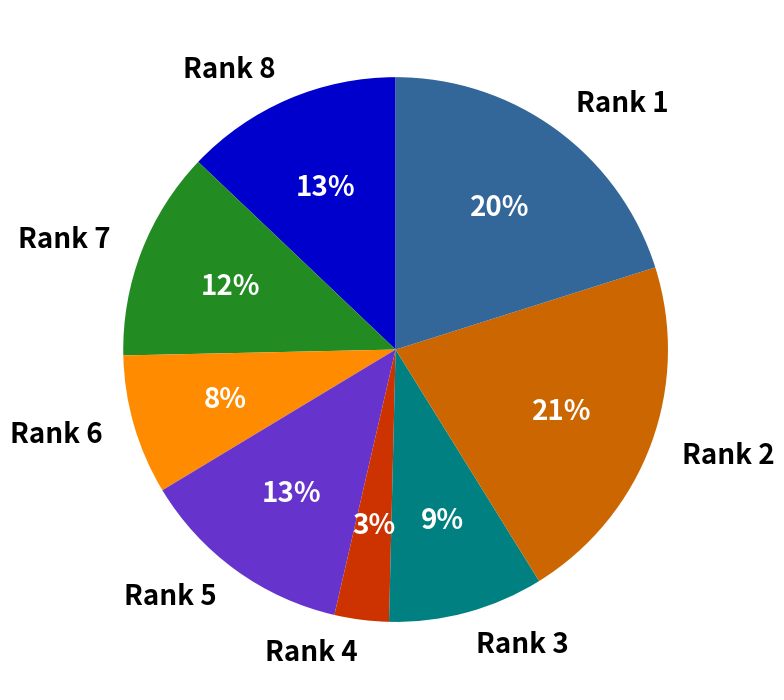

To the nearest percent, what is the average slice percentage?

12%